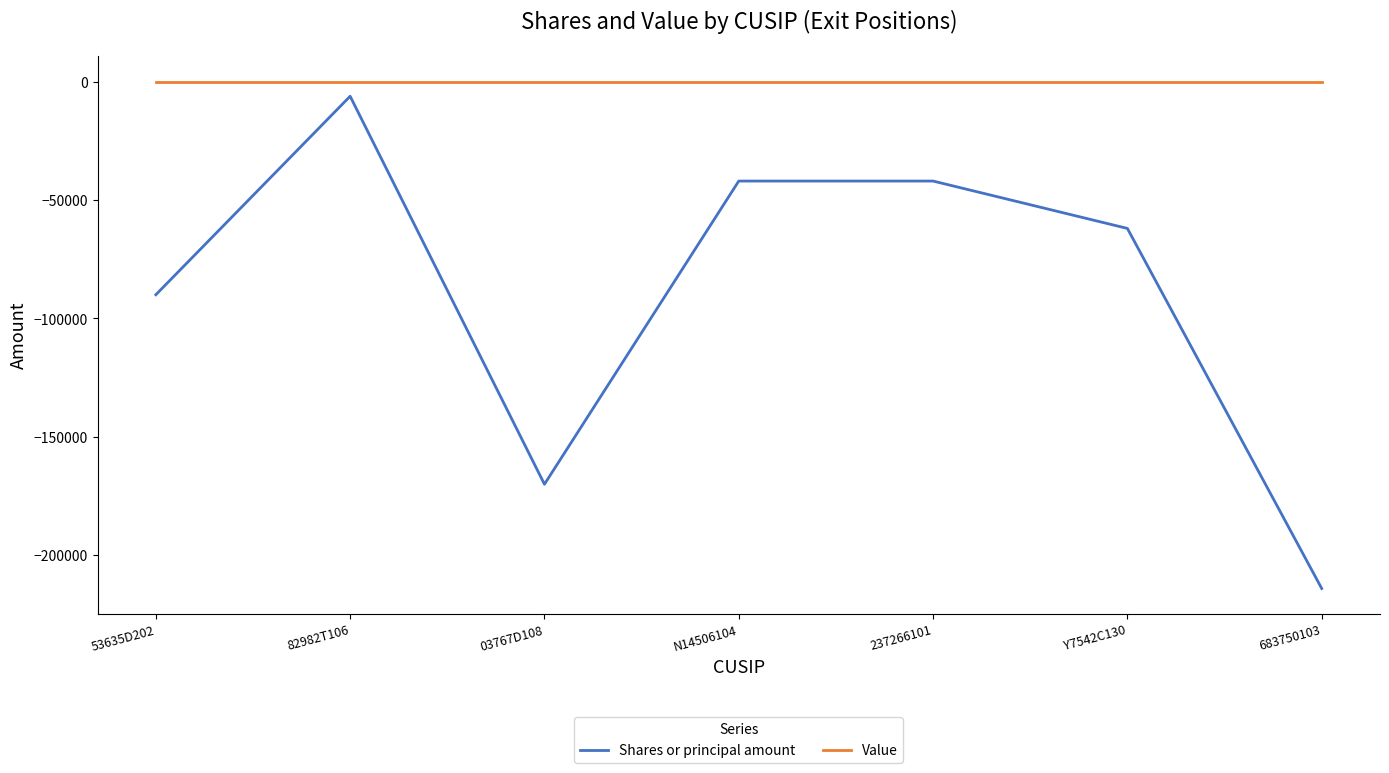

At N14506104, list the series in order from smallest to largest.

Shares or principal amount, Value